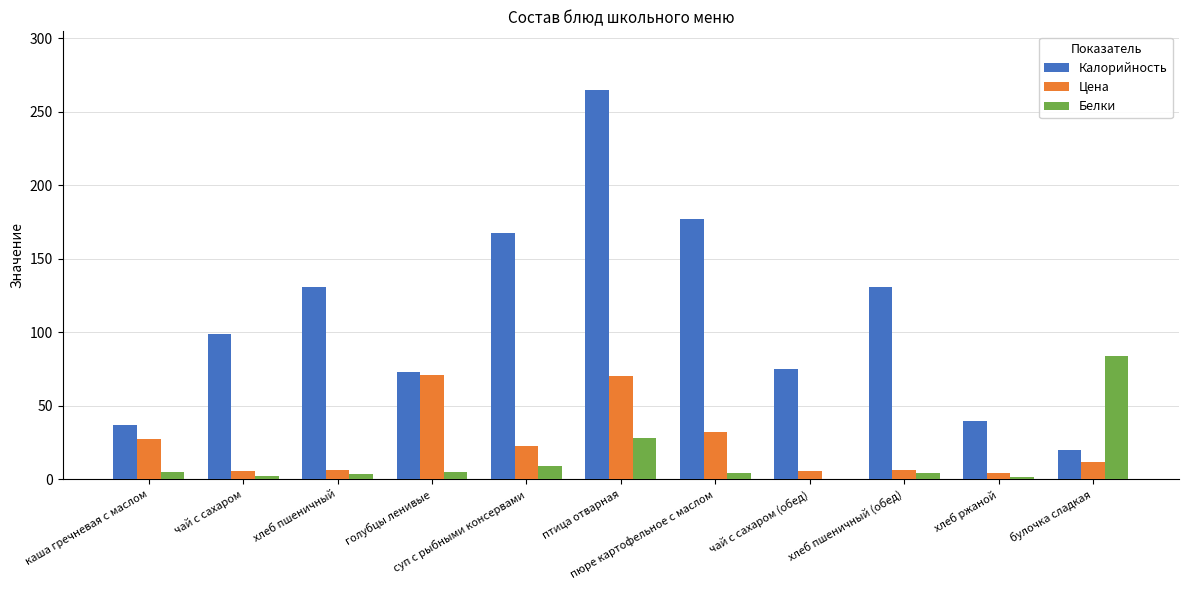

Count the number of categories in the chart.

11